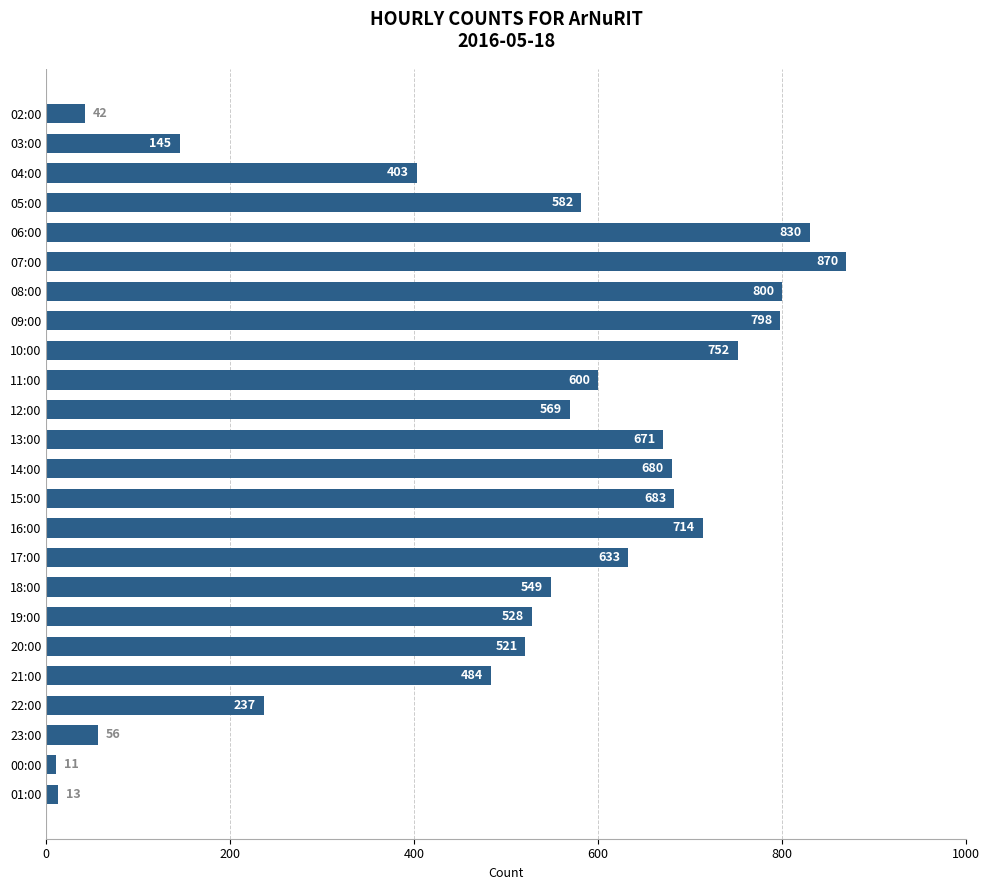

What is the value of the 8th bar from the top?

798